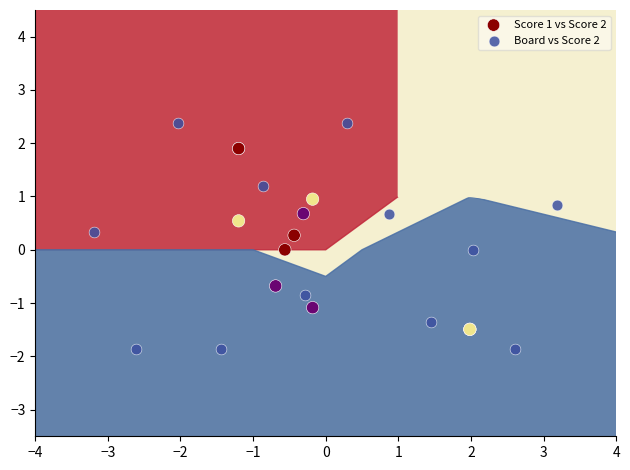

Which series reaches the maximum Y coordinate?

Board vs Score 2